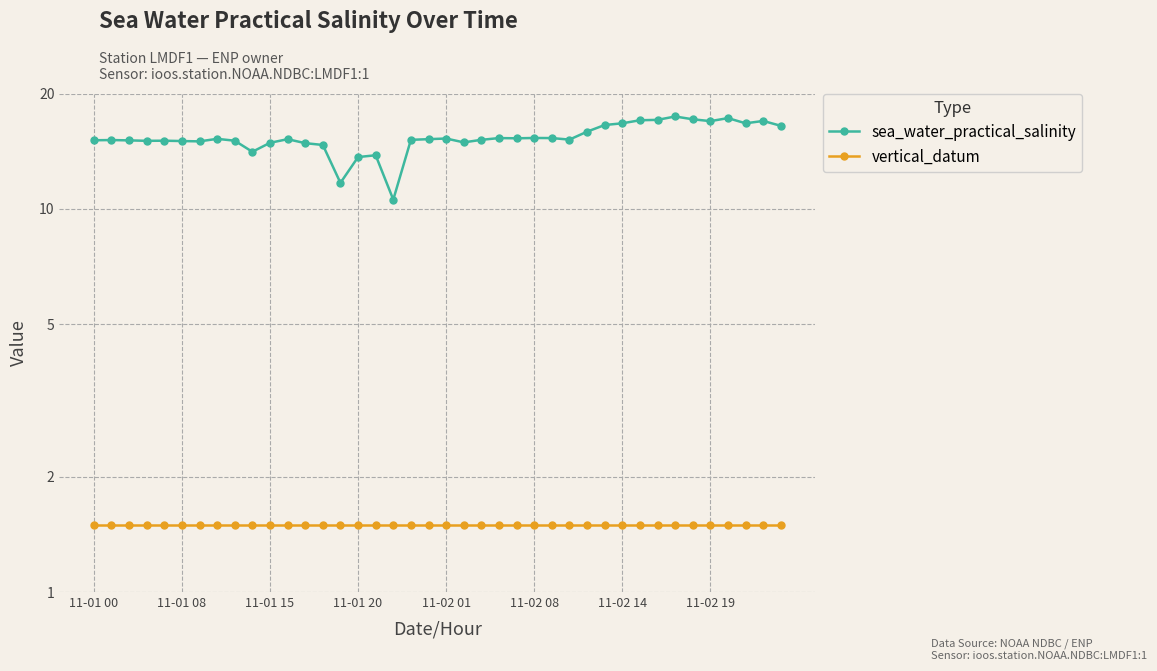

Reading left to right, what are all the values shown in this chart?

sea_water_practical_salinity: 15.1	15.1	15.1	15.1	15.1	15.0	15.0	15.2	15.1	14.1	14.9	15.2	14.8	14.7	11.7	13.7	13.8	10.6	15.1	15.2	15.3	14.9	15.1	15.3	15.3	15.3	15.3	15.2	15.9	16.6	16.7	17.0	17.1	17.4	17.1	16.9	17.2	16.7	17.0	16.5
vertical_datum: 1.5	1.5	1.5	1.5	1.5	1.5	1.5	1.5	1.5	1.5	1.5	1.5	1.5	1.5	1.5	1.5	1.5	1.5	1.5	1.5	1.5	1.5	1.5	1.5	1.5	1.5	1.5	1.5	1.5	1.5	1.5	1.5	1.5	1.5	1.5	1.5	1.5	1.5	1.5	1.5